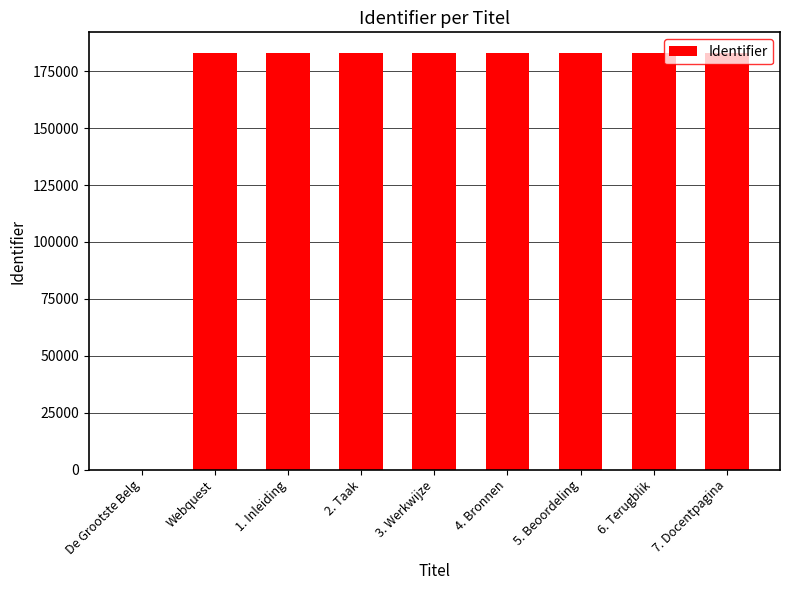

The chart shows a value of 182900 at 1. Inleiding. True or false?

True